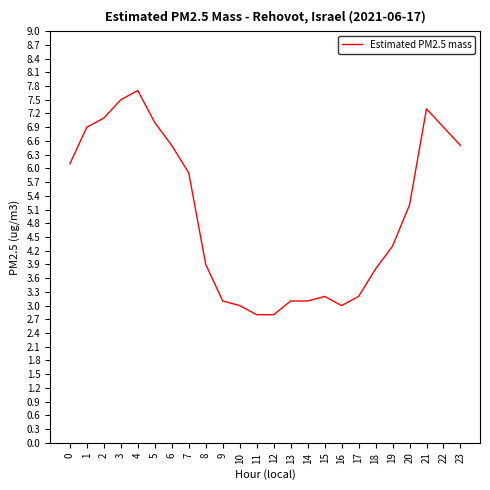

What is the ratio of the value at 7 to the value at 13?

1.9